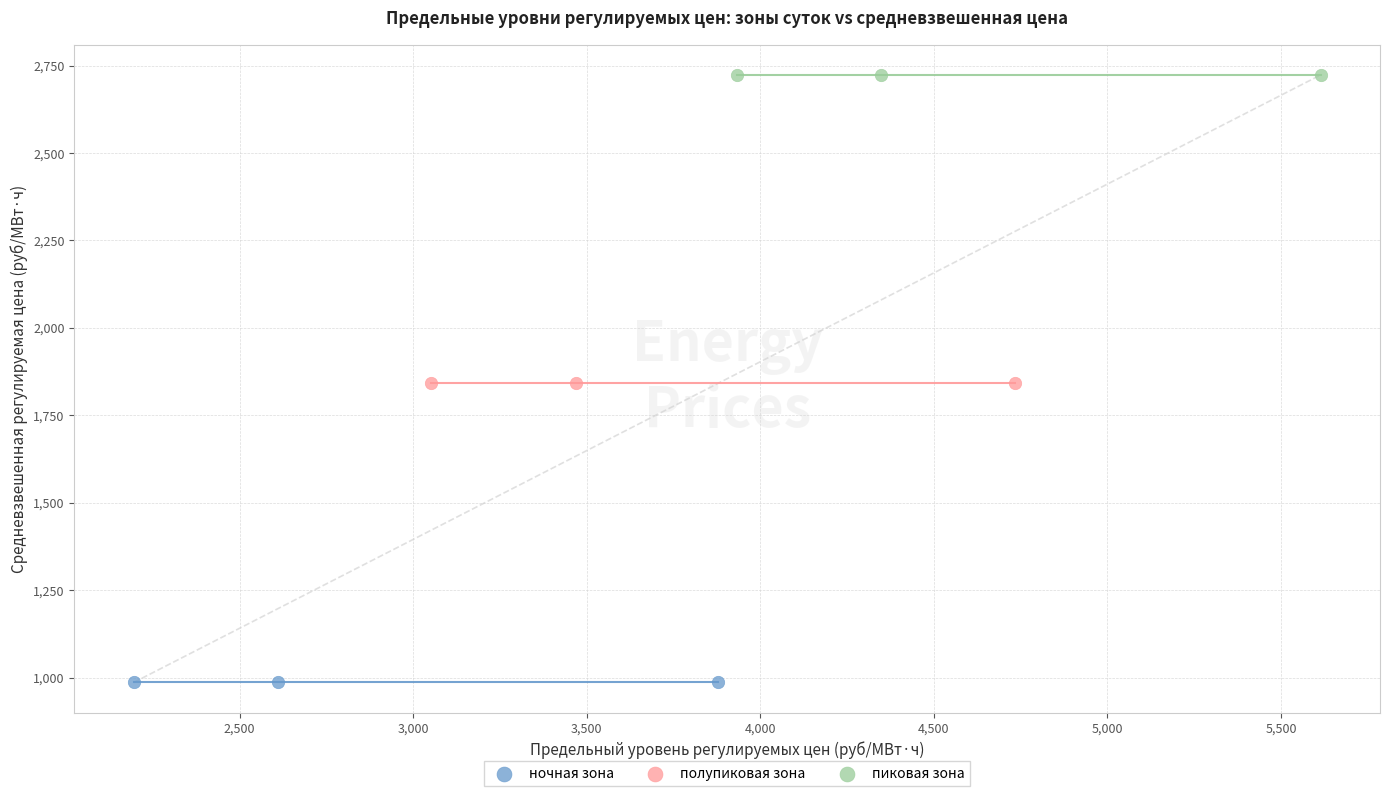

Which series reaches the minimum Y coordinate?

ночная зона